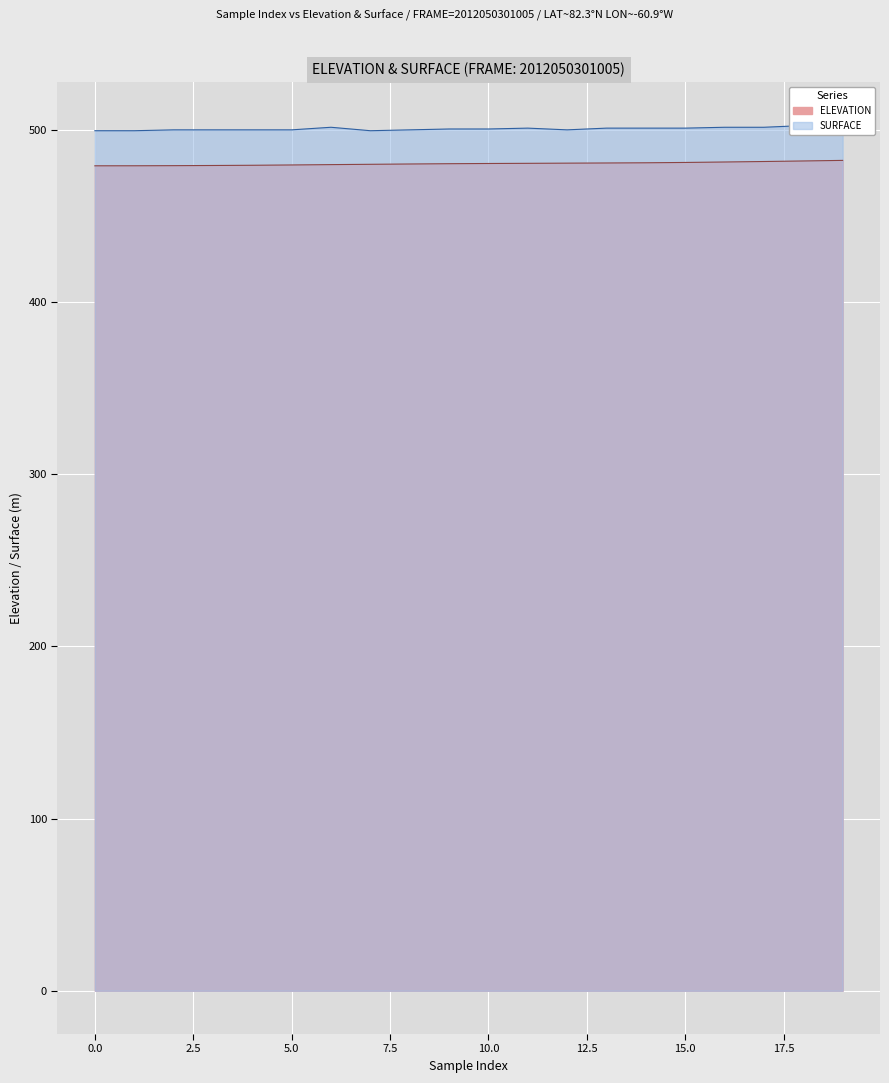

Is it true that ELEVATION equals 209.8 at 0.0?

False